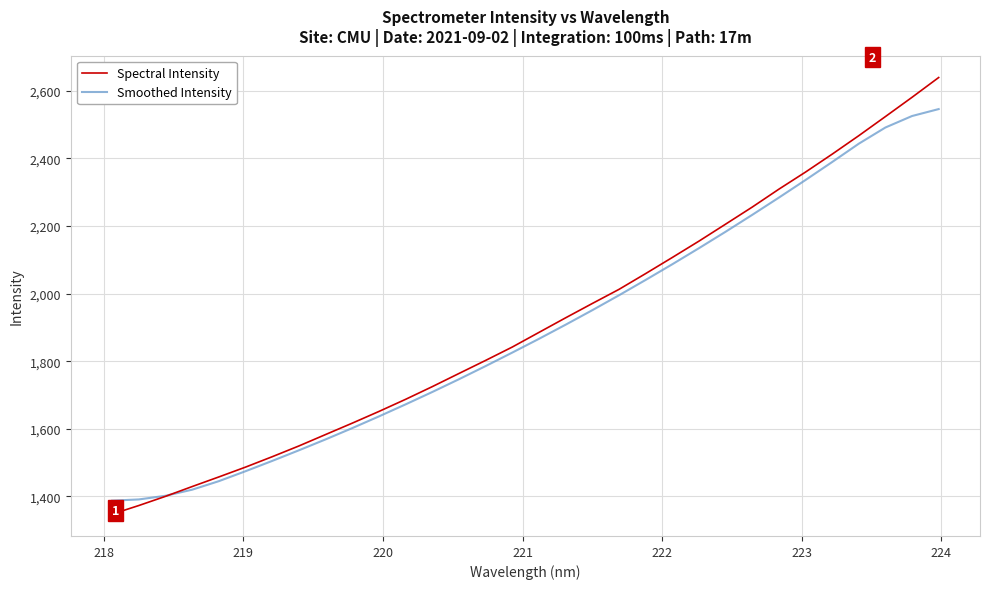

What is the minimum value for Smoothed Intensity?

1387.6